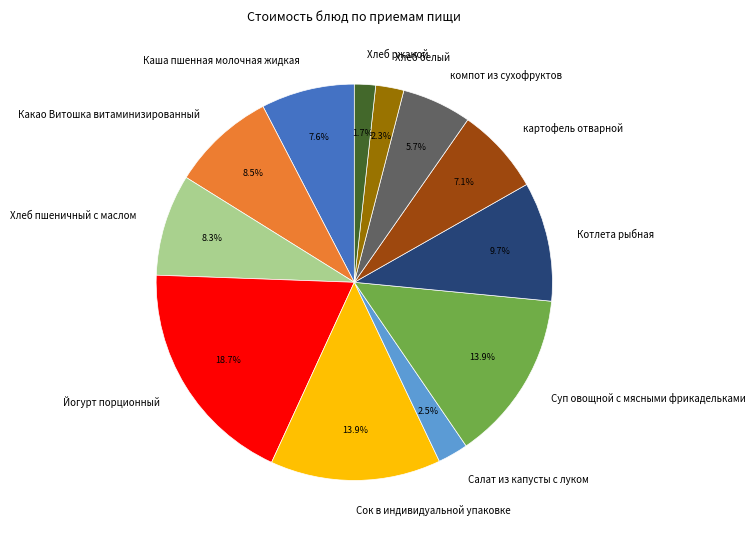

Combined, what portion of the pie is Котлета рыбная and Салат из капусты с луком?

12.2%